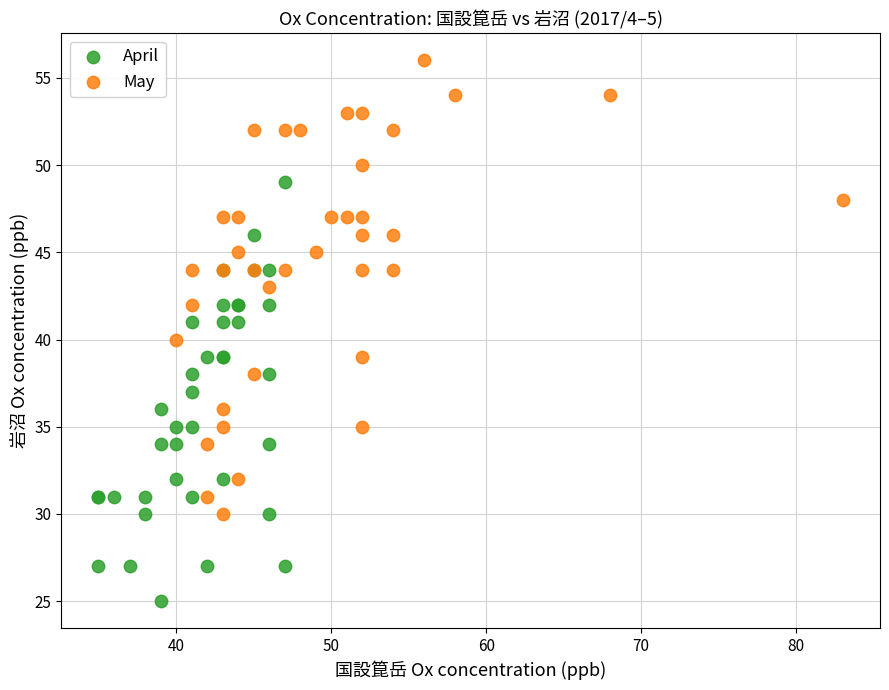

Which series has the widest spread of Y values?

May